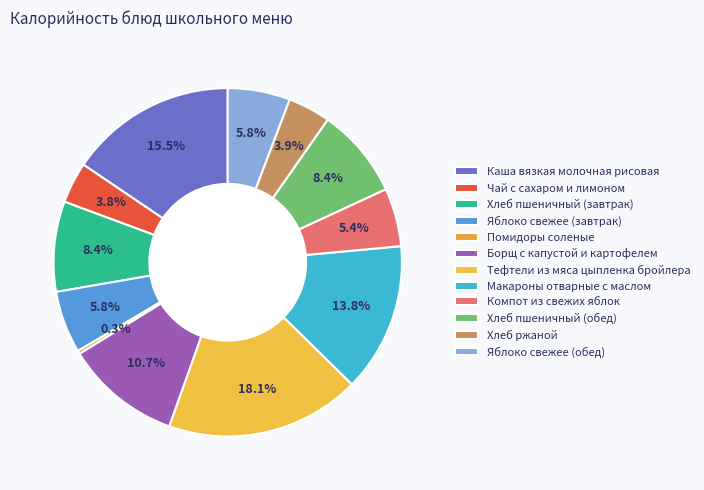

To the nearest percent, what portion does Макароны отварные с маслом represent?

14%